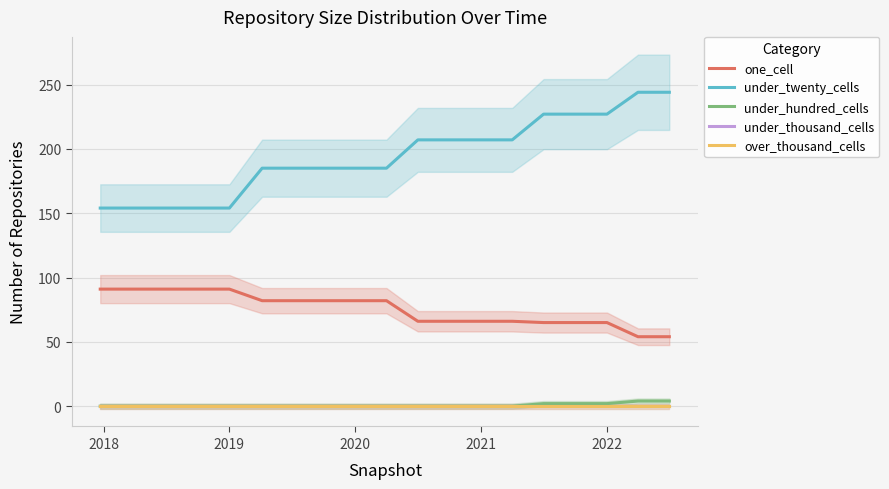

The one_cell series shows 122 at 2020. True or false?

False